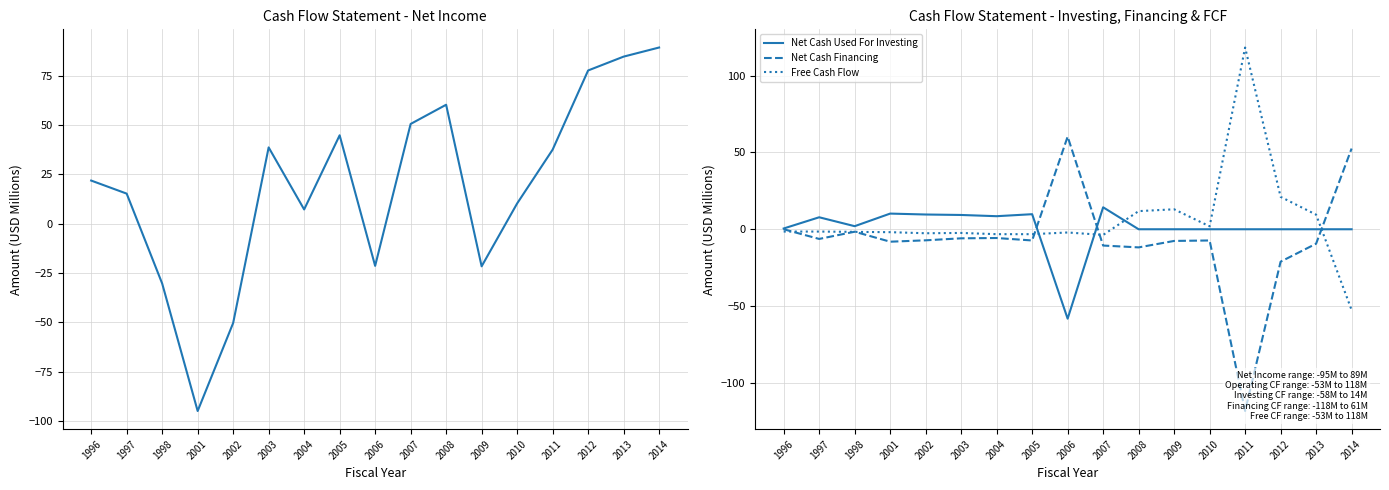

At which label is Net Cash Financing closest to -29?

2012